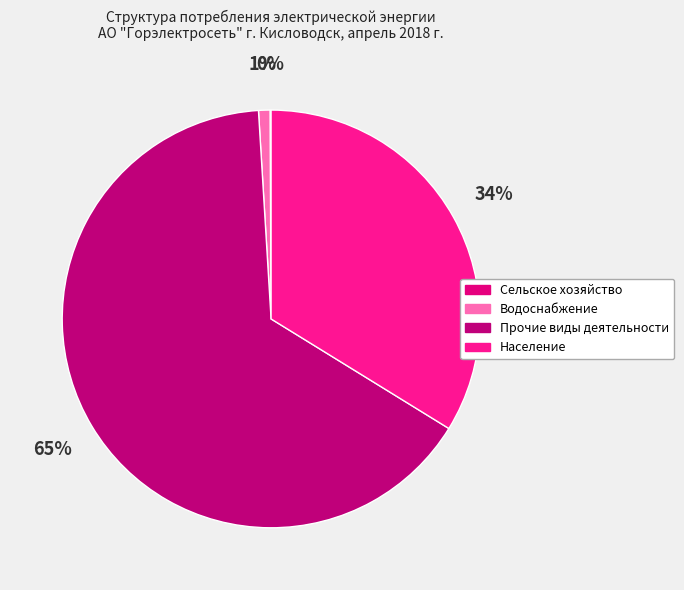

To the nearest percent, what is the average slice percentage?

25%